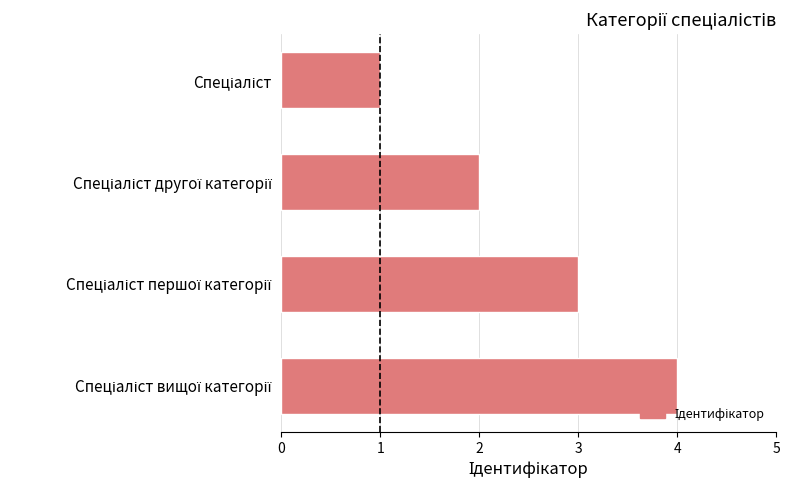

What is the sum of all values?

10